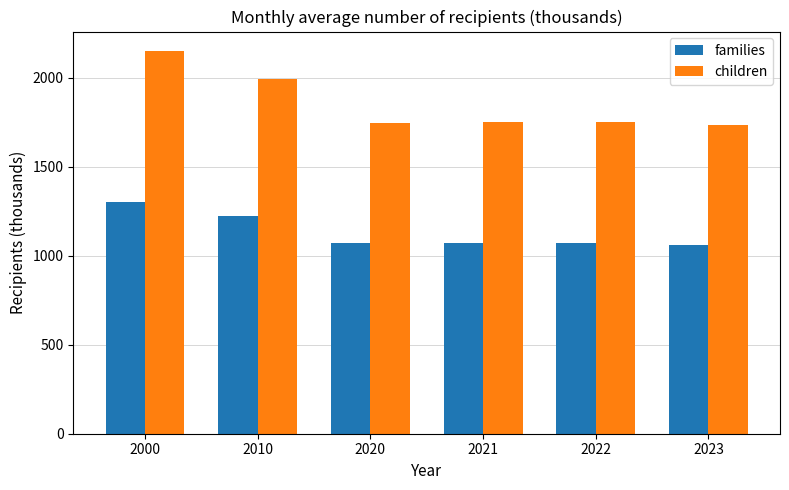

What are all the series names shown in the legend?

families, children